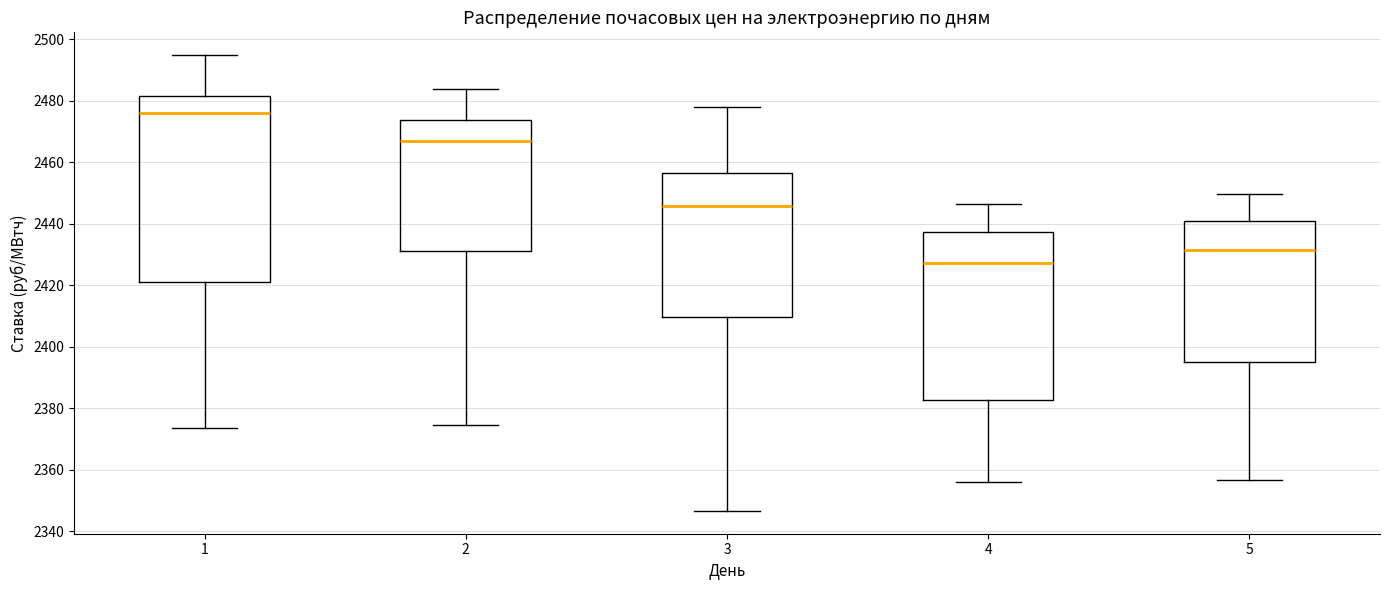

Which box has the highest median line?

1